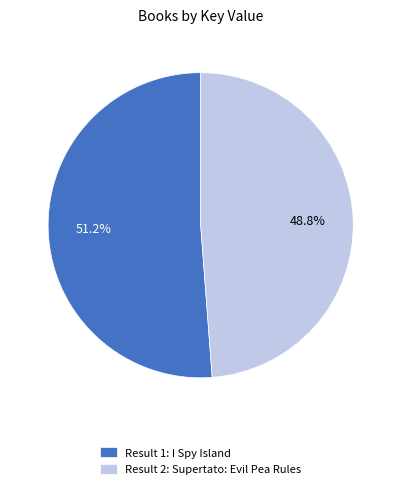

How many segments does this pie chart have?

2